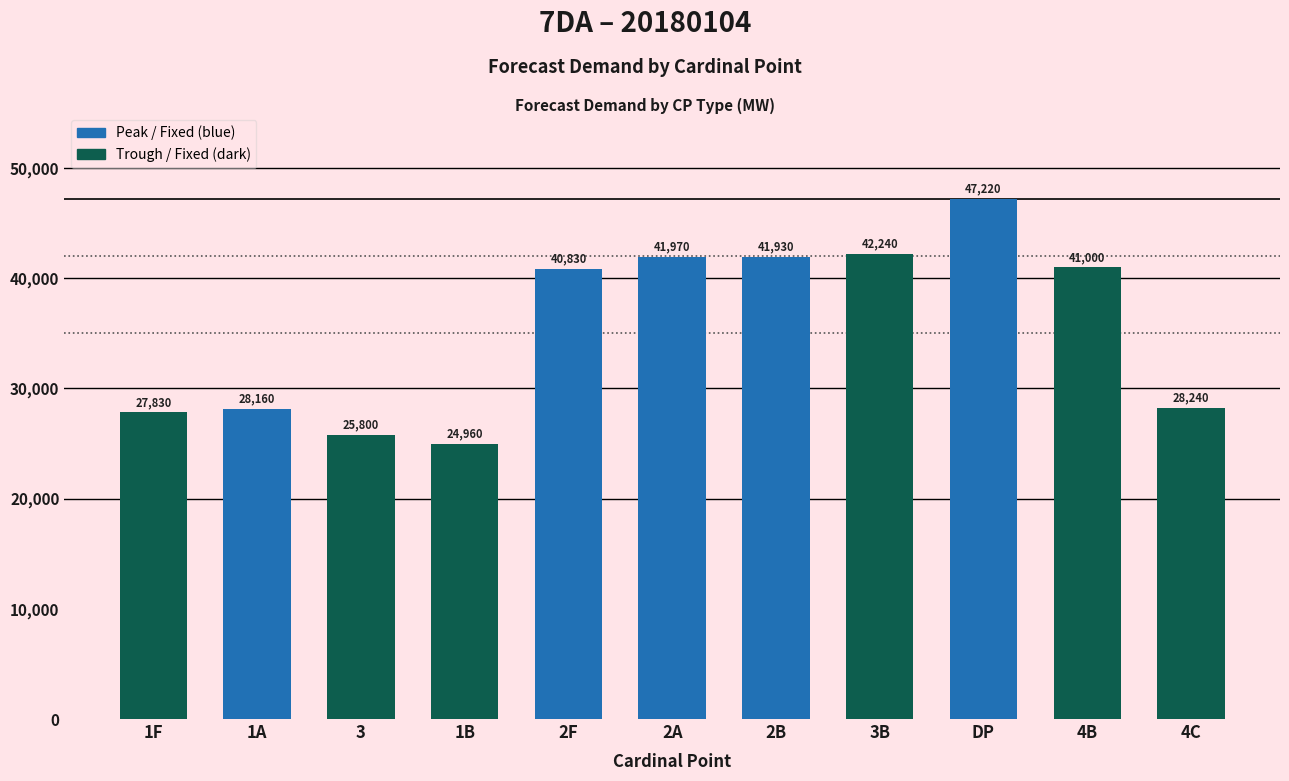

What is the change in value from 2F to 3B?

+1410